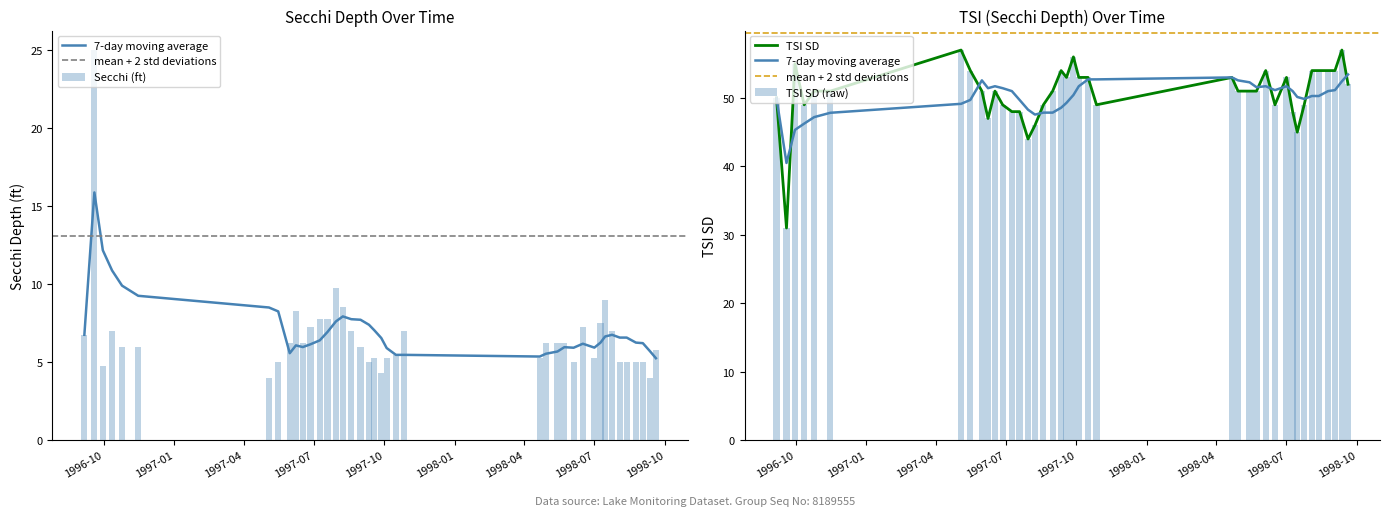

What is the average value of the Secchi (ft) series?

6.7